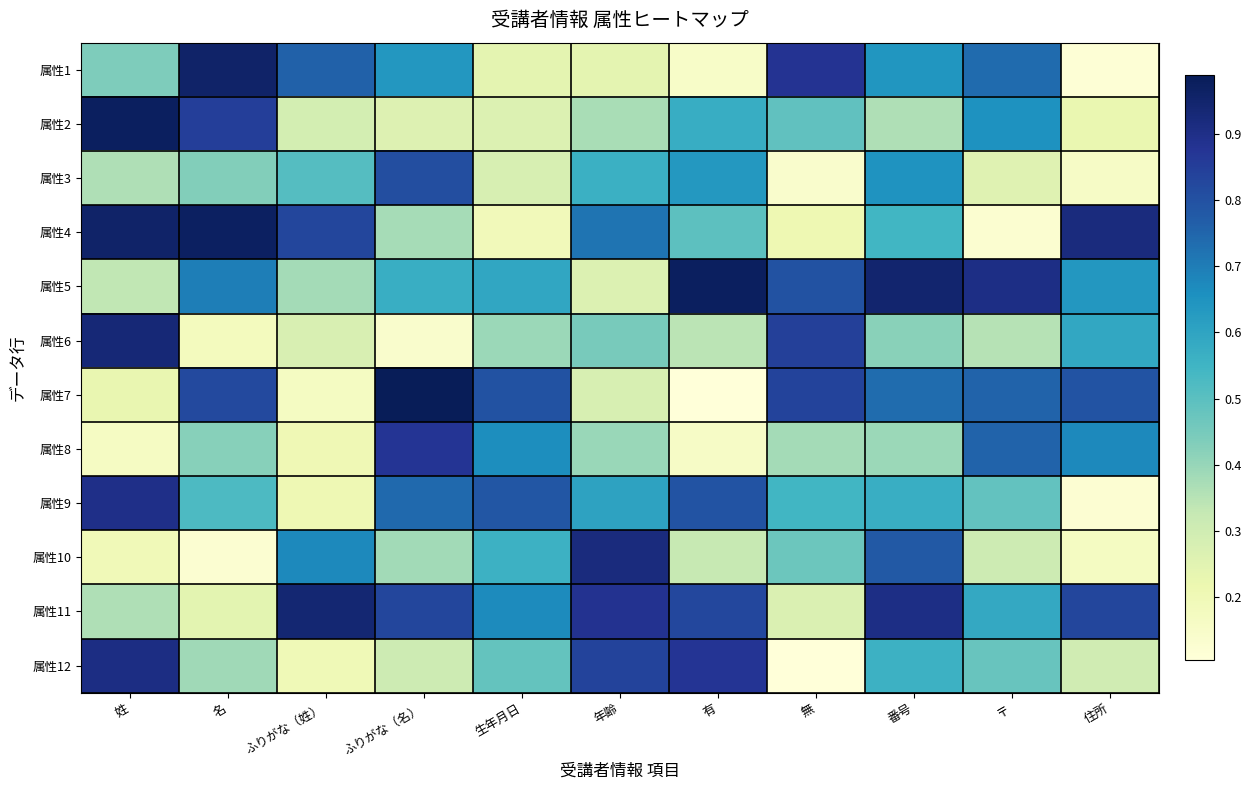

What is the difference between the highest and lowest values at 〒?

0.8